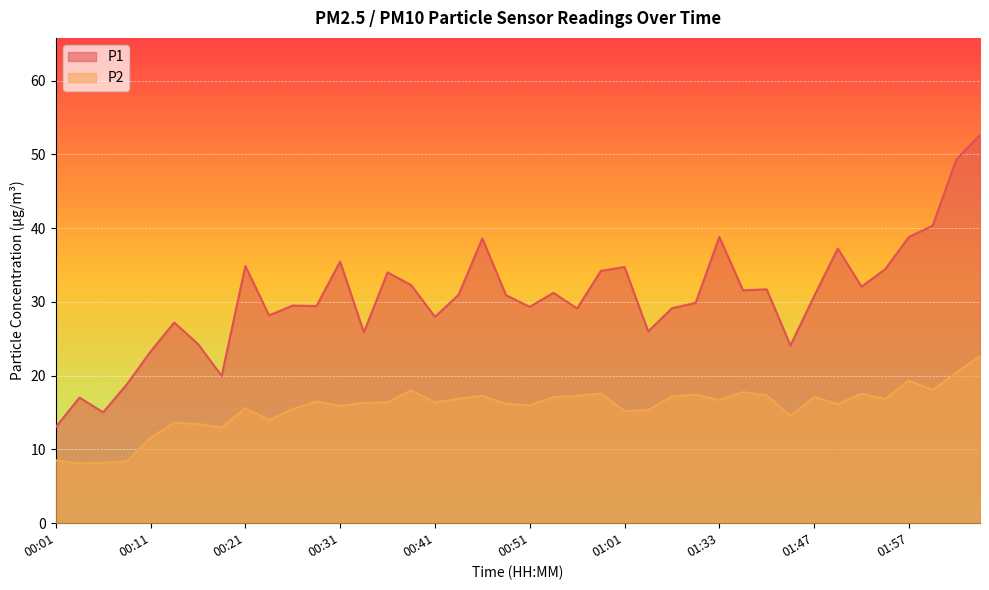

What is the spread (max minus min) of values at 01:33?

22.1